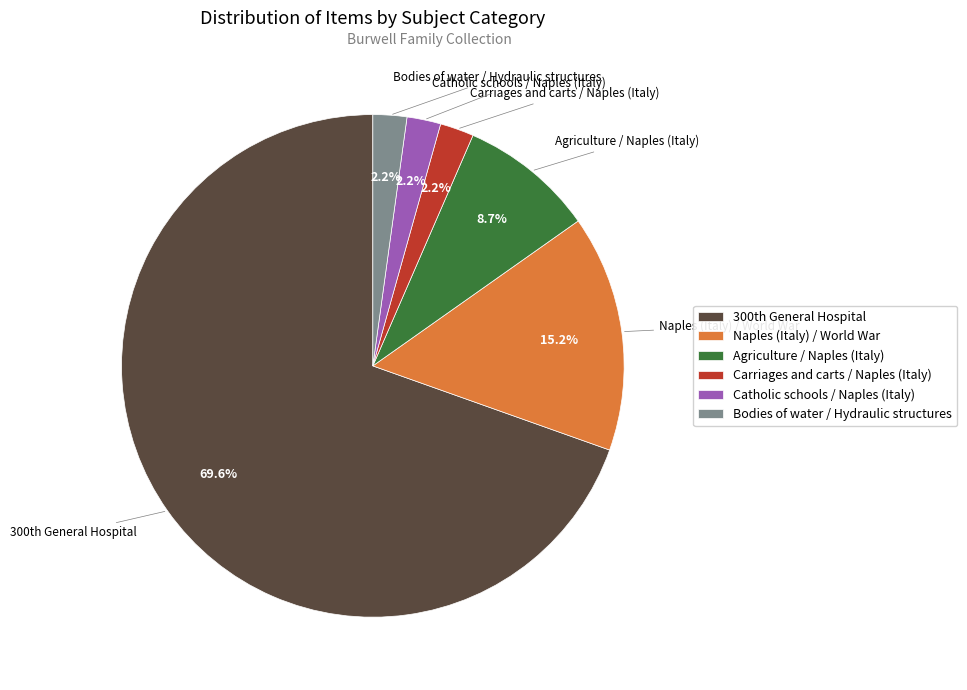

Which slice is the largest?

300th General Hospital